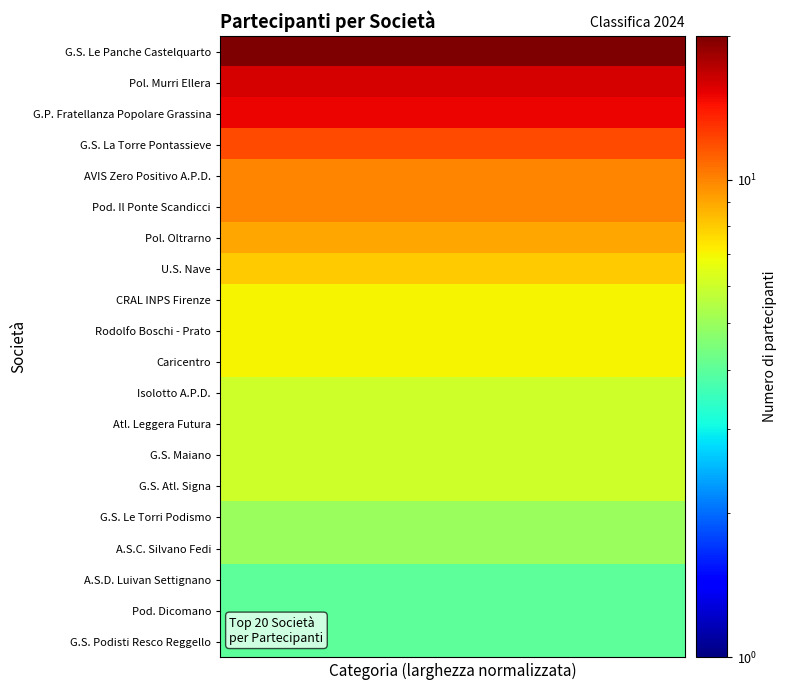

How many series are shown in this chart?

20